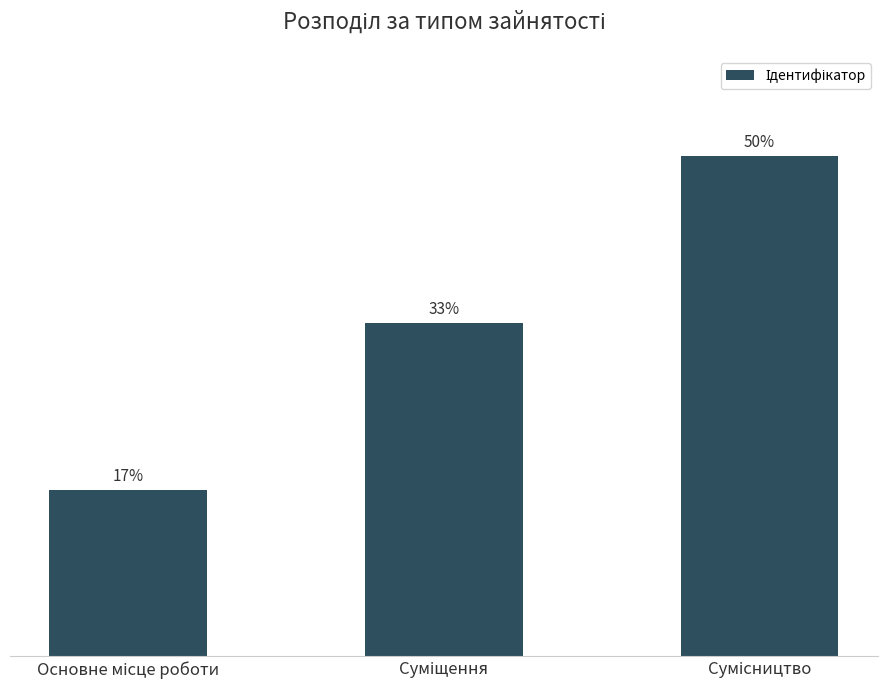

The value at Суміщення is 9.6. True or false?

False